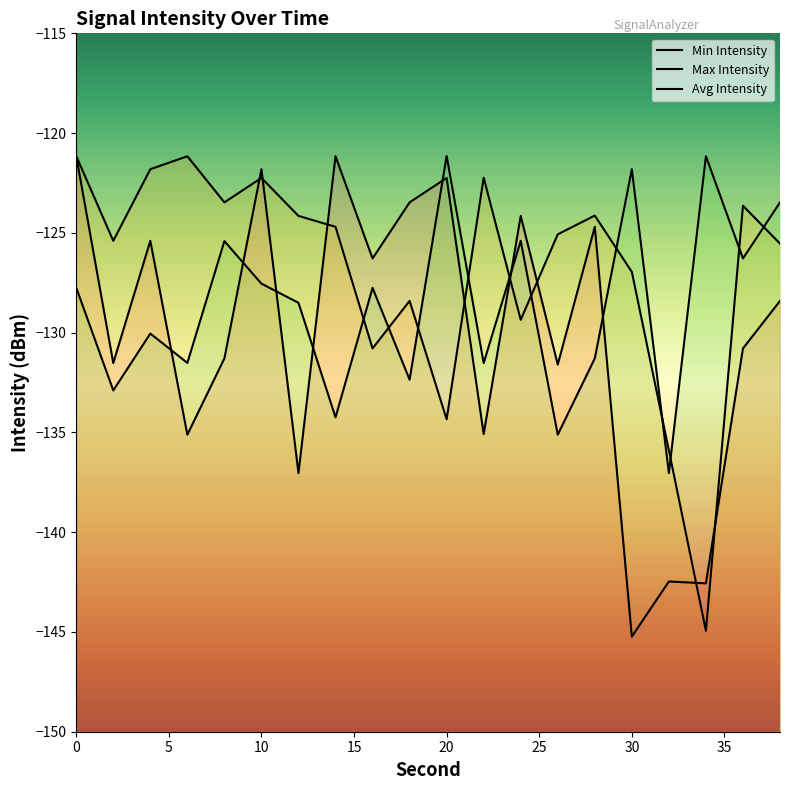

At 14, list the series in order from smallest to largest.

Avg Intensity, Max Intensity, Min Intensity